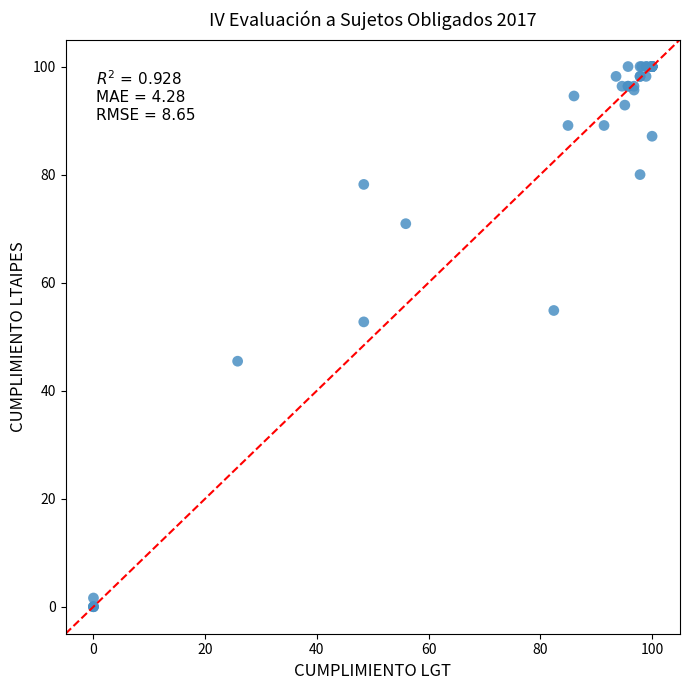

What Y value in the scatter plot is closest to 50?

52.7